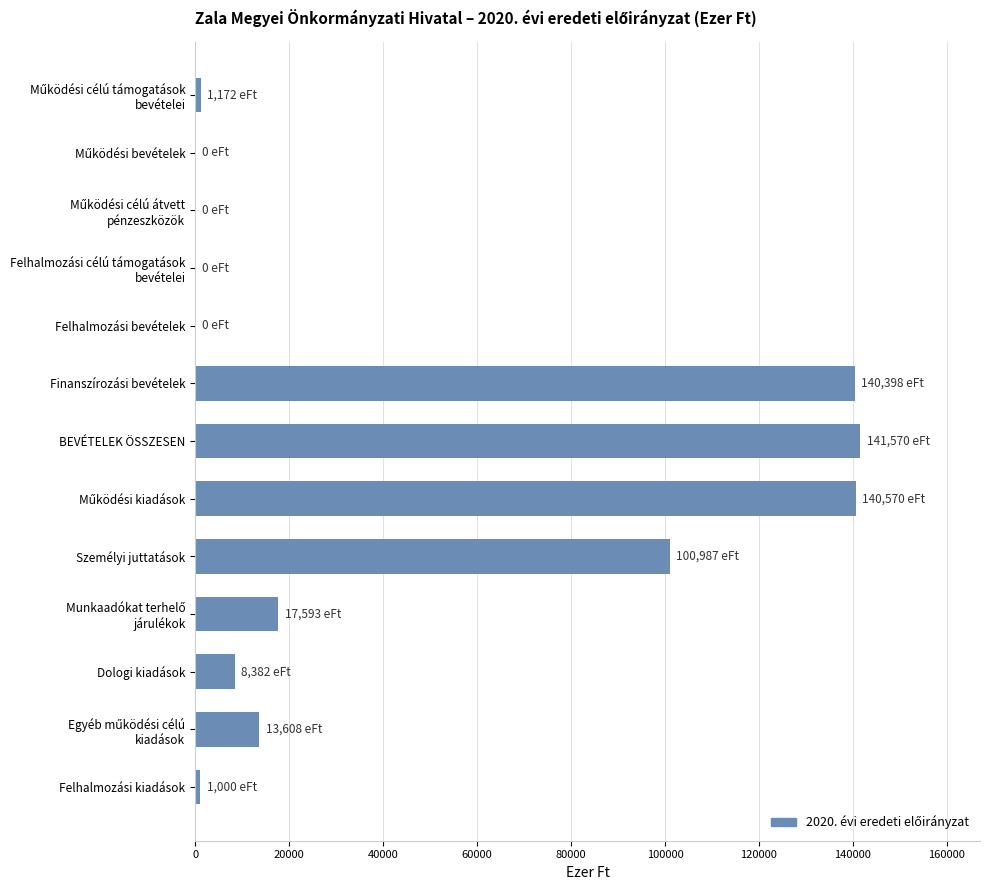

Count the number of categories in the chart.

13